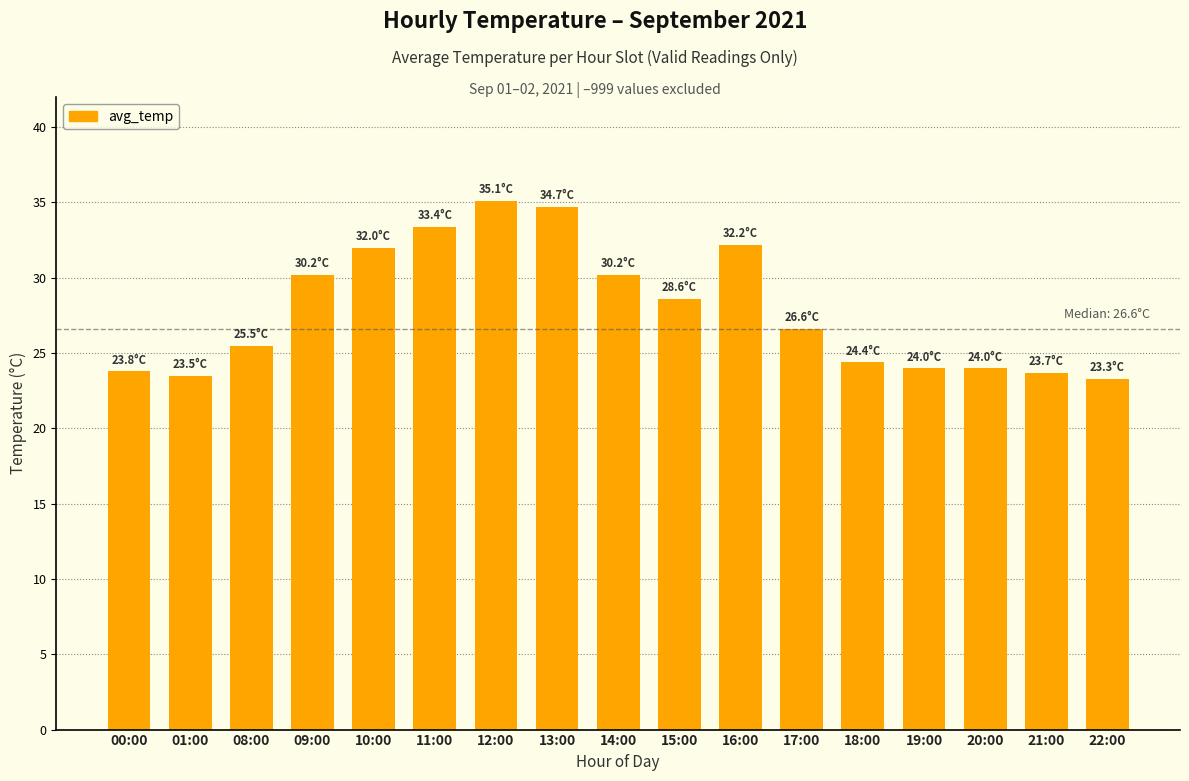

The value at 17:00 is 44.9. True or false?

False